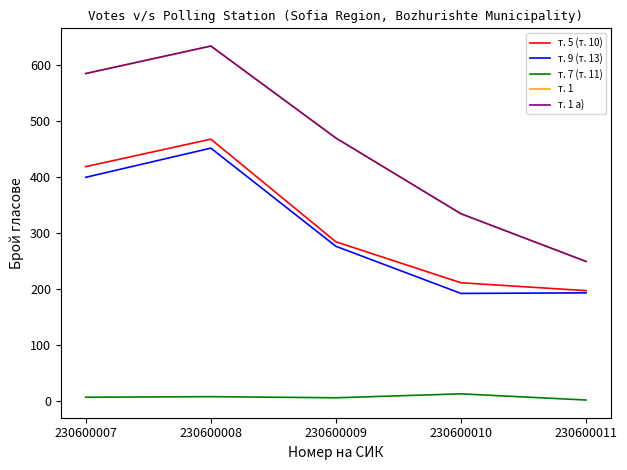

Is the value of т. 5 (т. 10) at 230600007 greater than the value of т. 7 (т. 11) at 230600011?

Yes